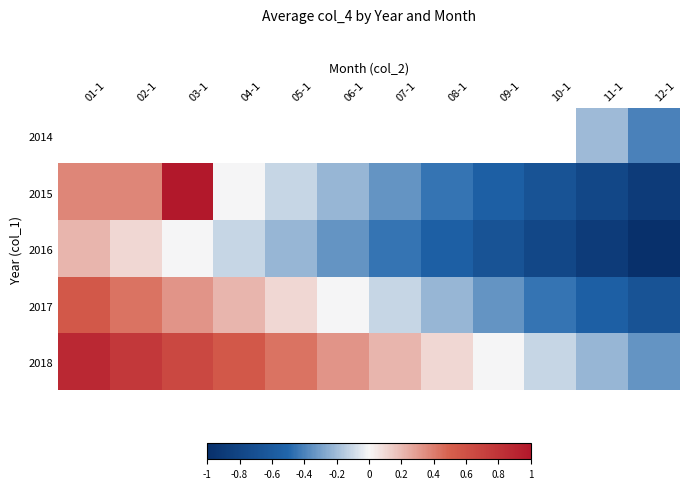

Which category has the highest value in the 2015 series?

03-1